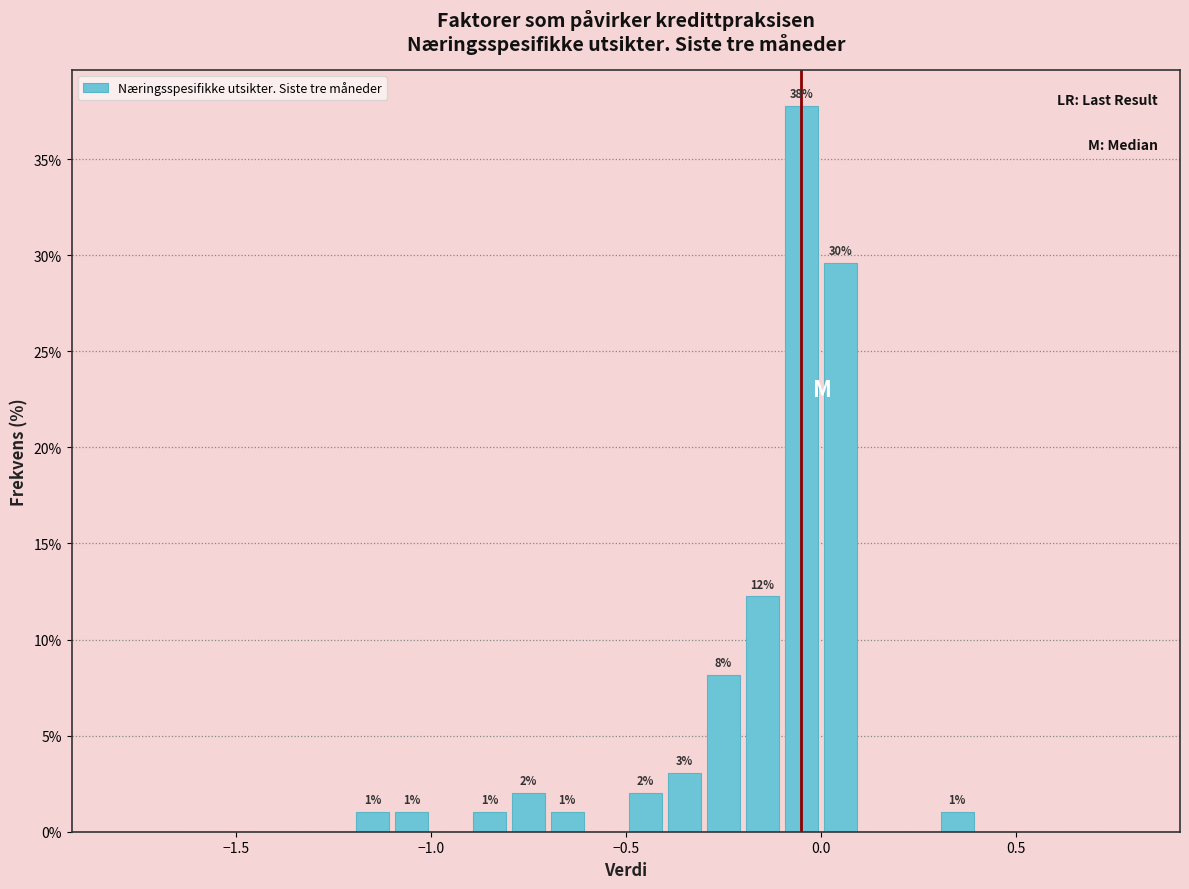

Read against the x-axis, roughly where is the centre of the tallest bar?

-0.05